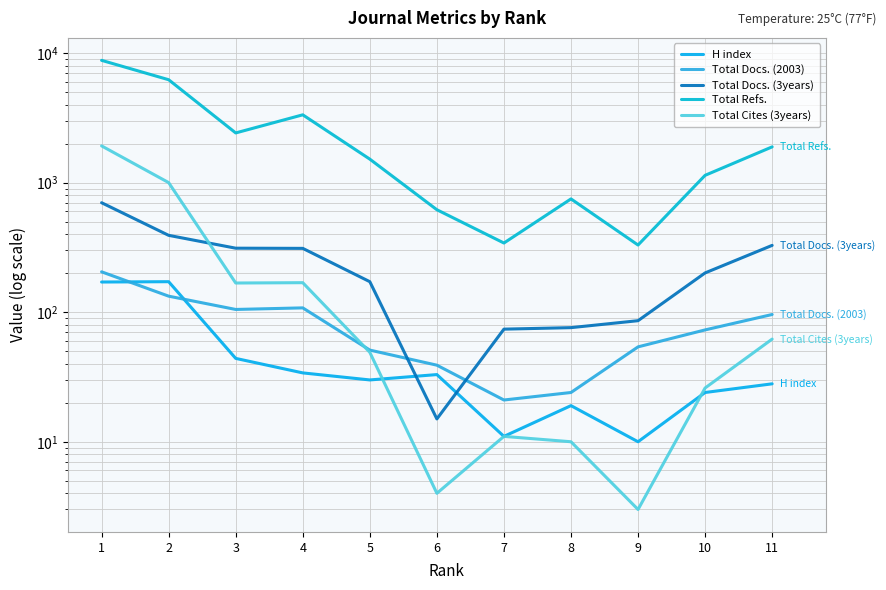

What is the highest value of the Total Cites (3years) series?

1922